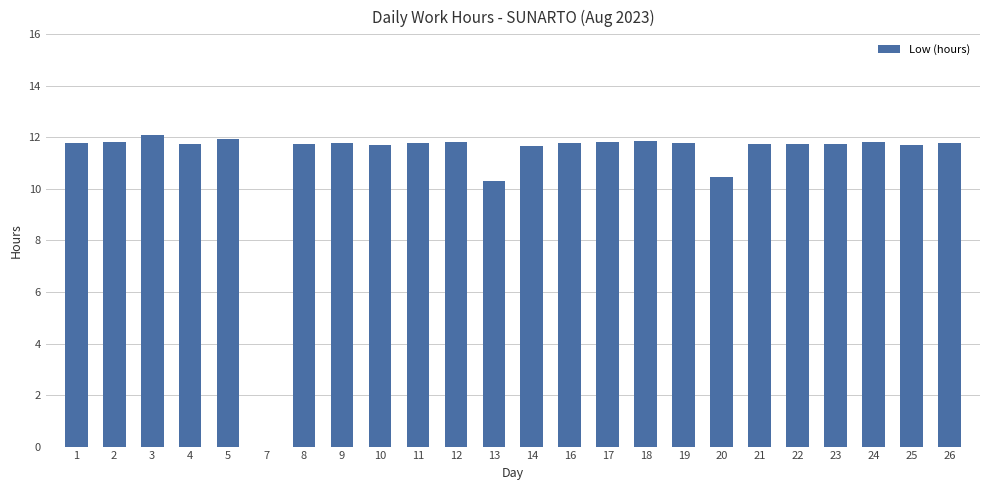

Approximately how many times larger is the value at 23 compared to 14?

1.0